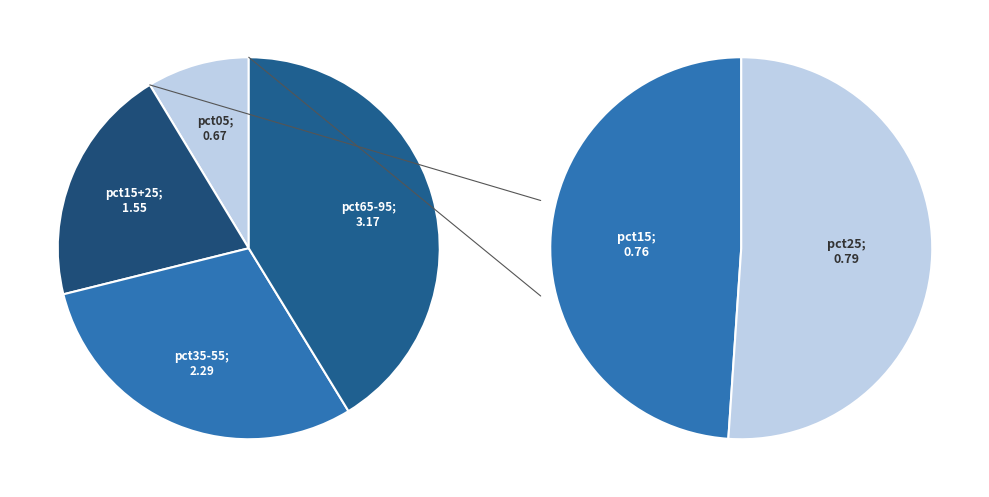

Does pct15 account for over 50% of the chart?

No